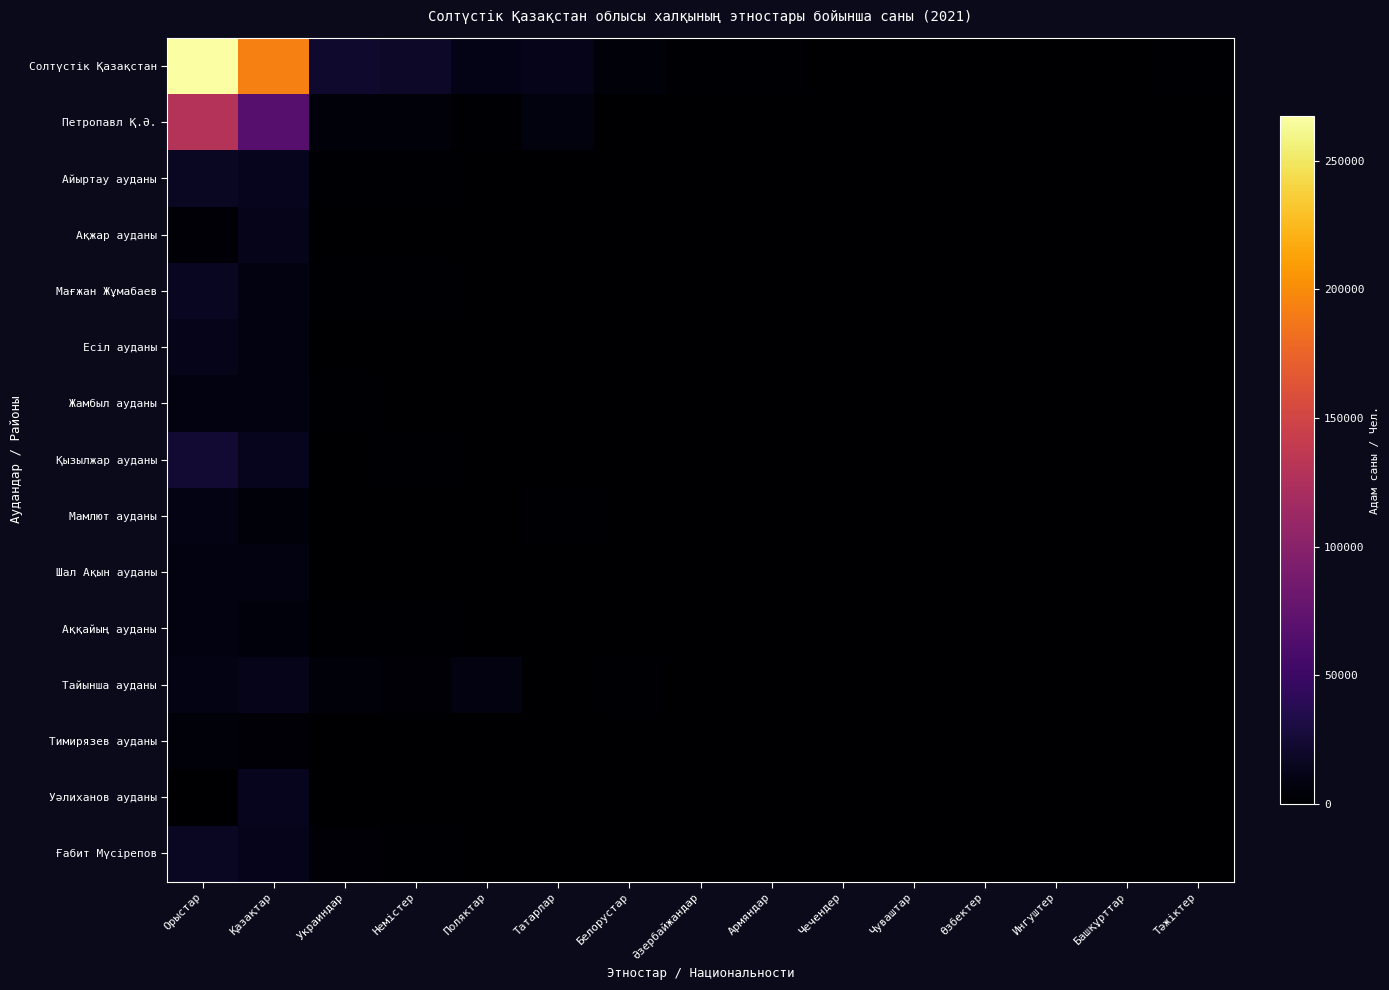

Which has a higher value, Тәжіктер or Чуваштар?

Тәжіктер